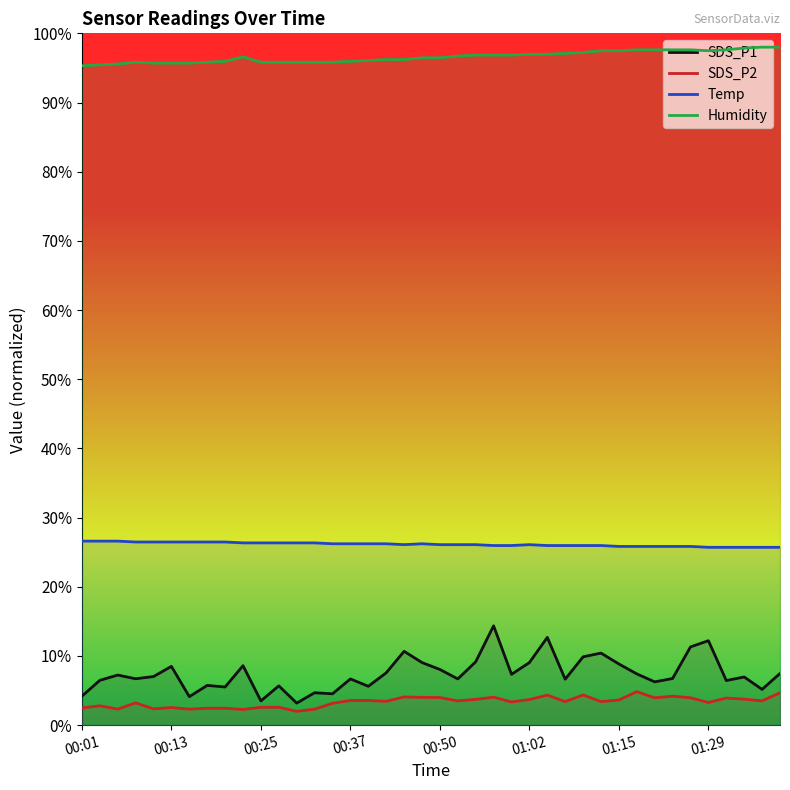

The Humidity series shows 96.2 at 17. True or false?

True